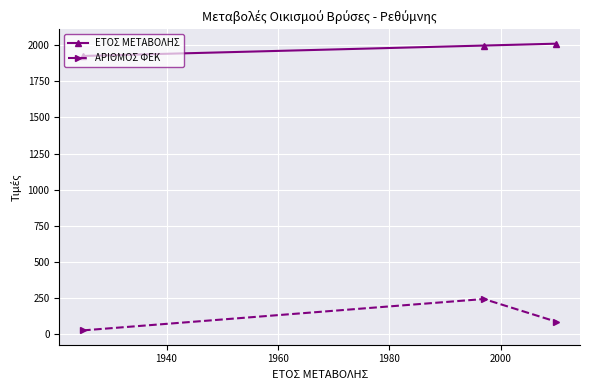

What are all the series names shown in the legend?

ΕΤΟΣ ΜΕΤΑΒΟΛΗΣ, ΑΡΙΘΜΟΣ ΦΕΚ